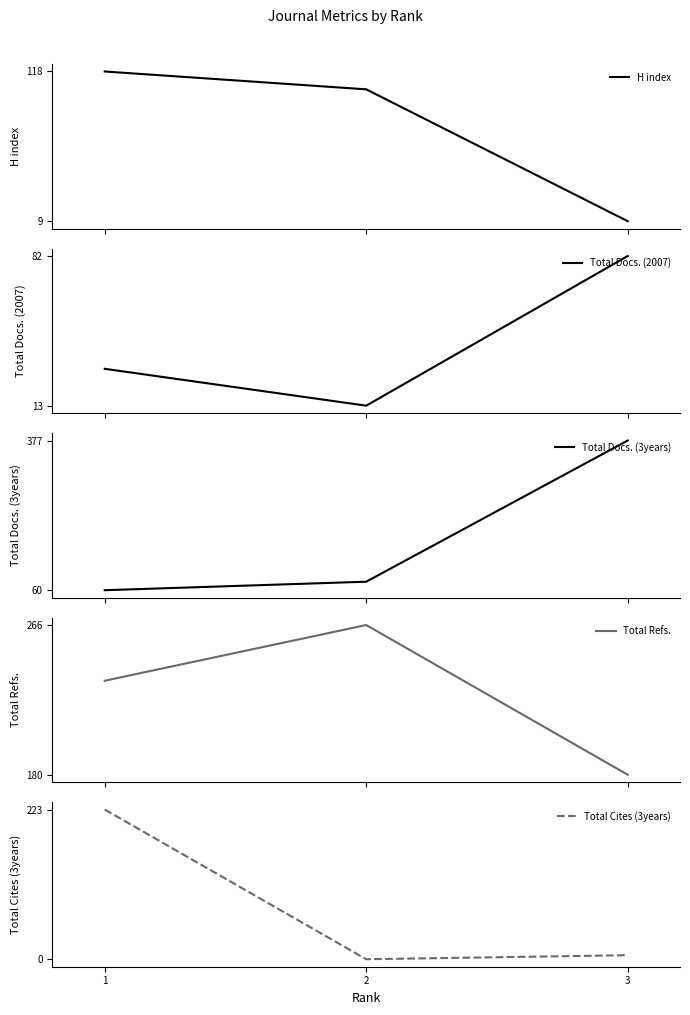

What is the approximate value of Total Cites (3years) at 3?

6